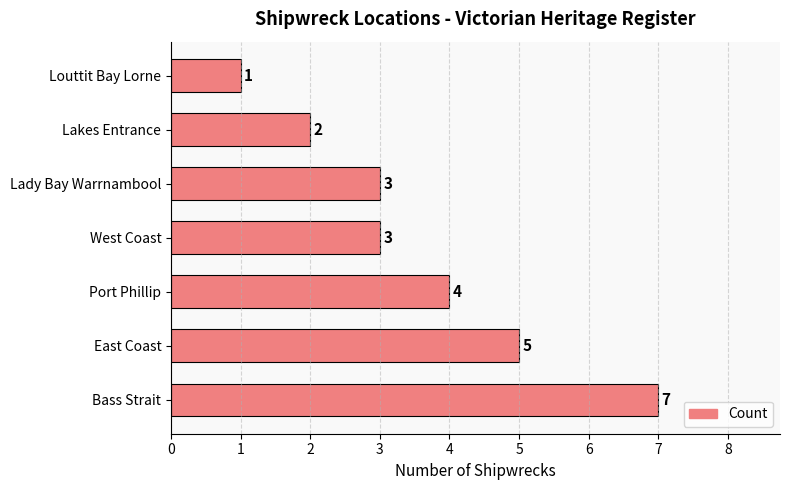

At which label is the value closest to 4?

Port Phillip